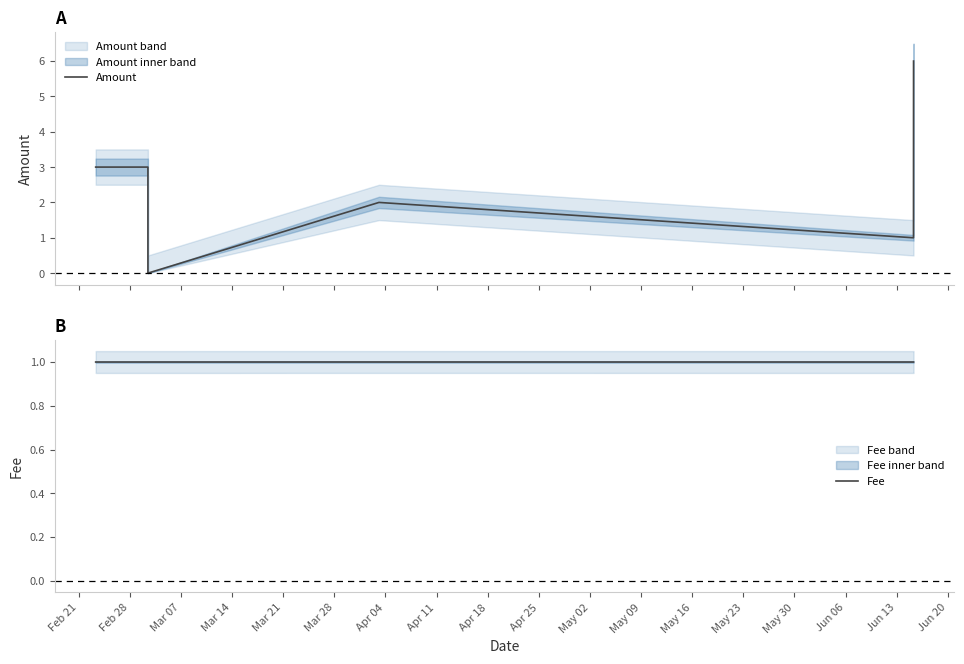

At which label does Amount first exceed 2?

Feb 21